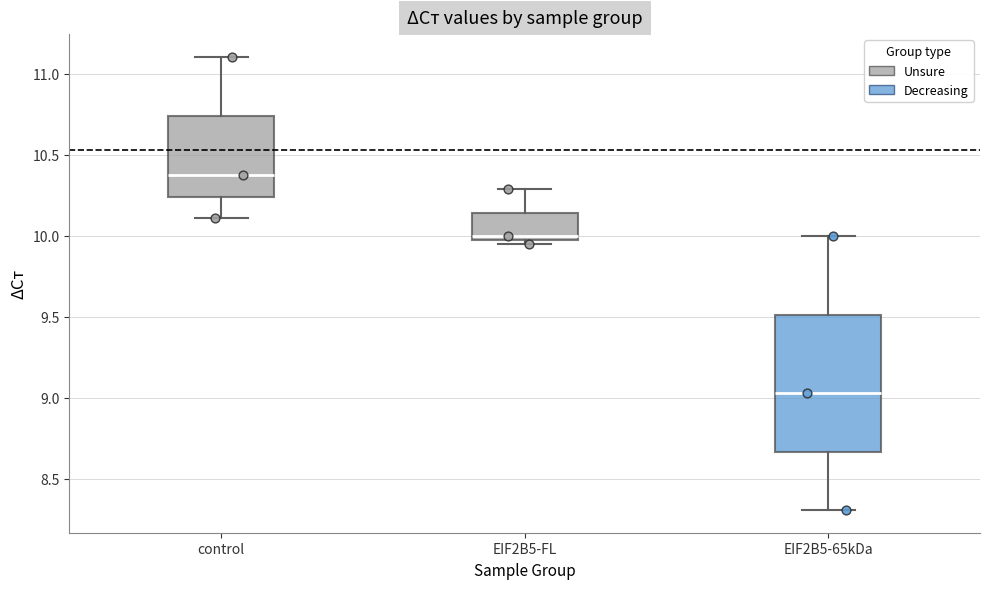

Which box's median line is the lowest?

EIF2B5-65kDa